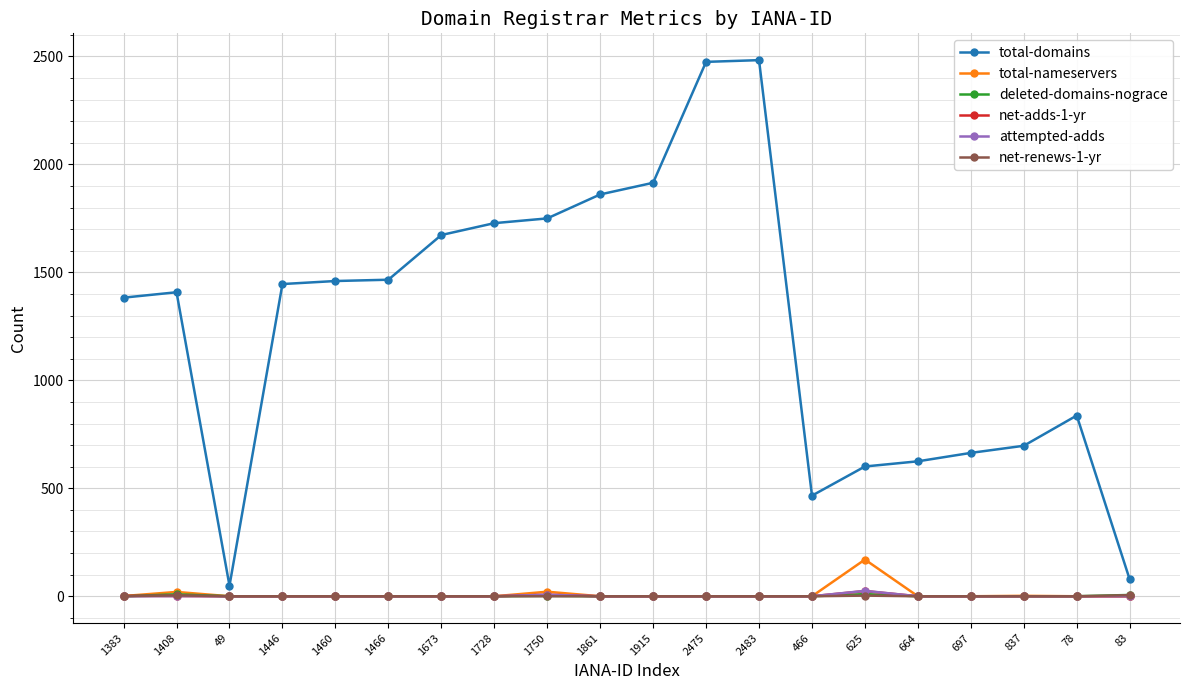

Count the number of categories in the chart.

20